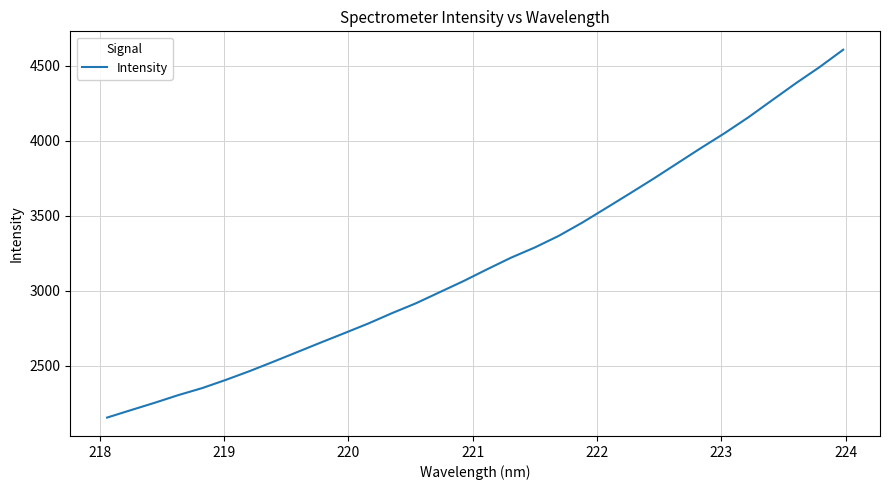

What is the difference between the maximum and minimum values?

2452.3